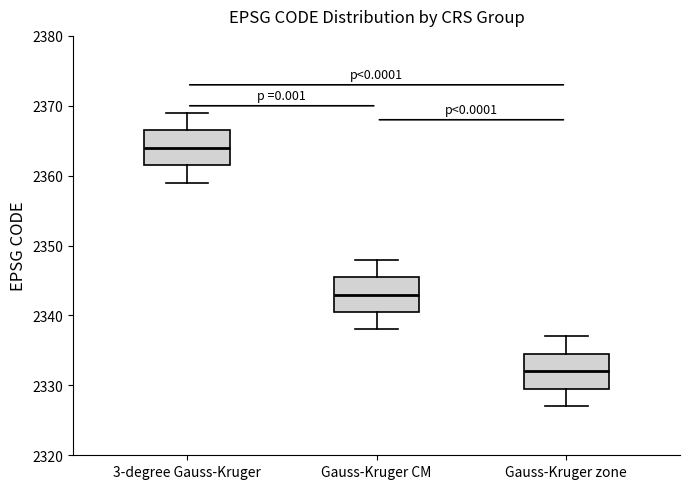

Reading left to right, read every box against the y-axis: the position of its median line, the range the box covers, and the ends of its whiskers. The values are not printed on the chart, so give them approximately, as read against the axis.

3-degree Gauss-Kruger: median 2364, box 2362 to 2367, whiskers 2359 to 2369
Gauss-Kruger CM: median 2343, box 2341 to 2346, whiskers 2338 to 2348
Gauss-Kruger zone: median 2332, box 2330 to 2335, whiskers 2327 to 2337